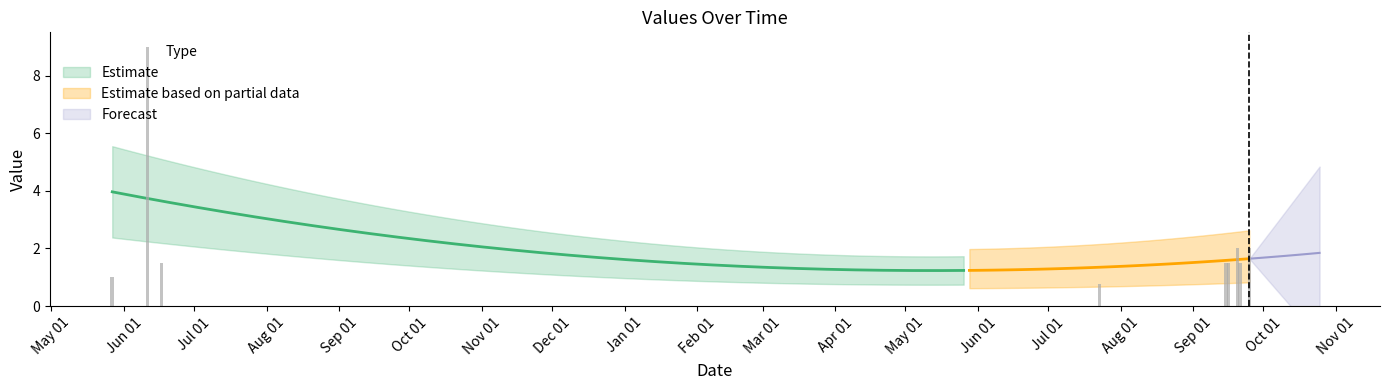

Is it true that the value at Jan 01 is 1.0?

False